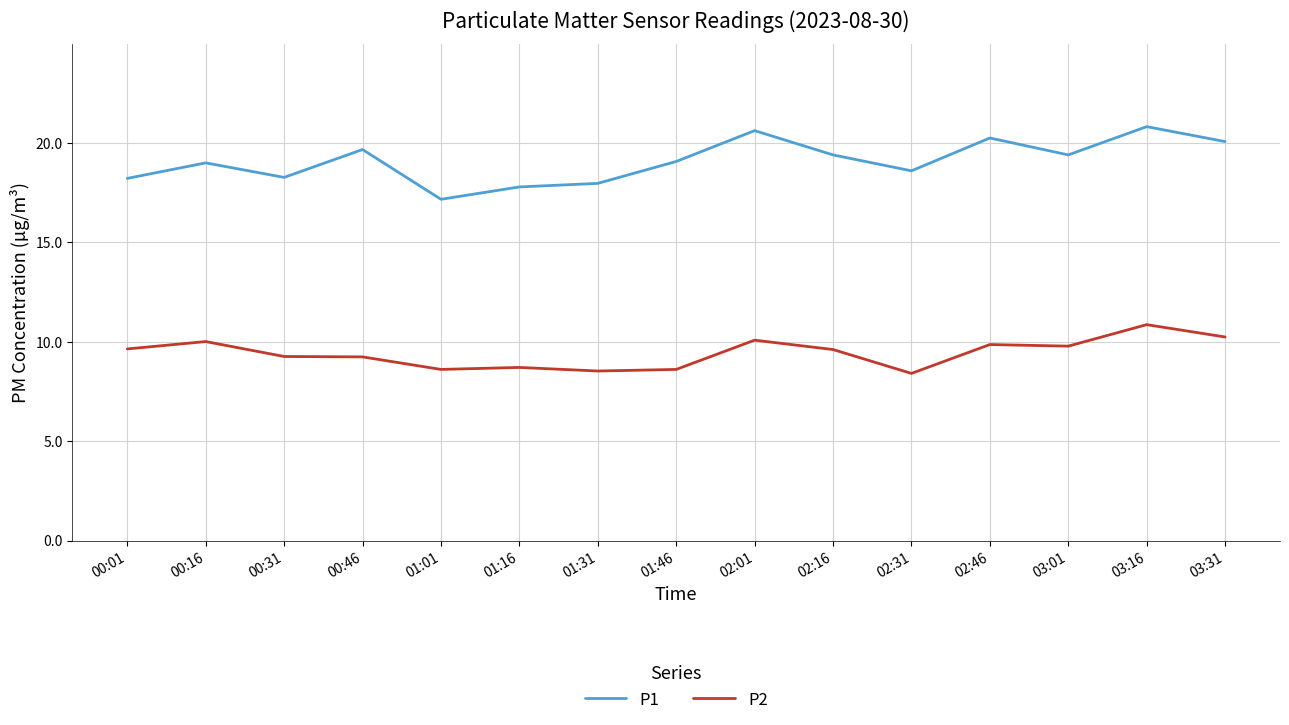

At how many categories does at least one series exceed 14?

15